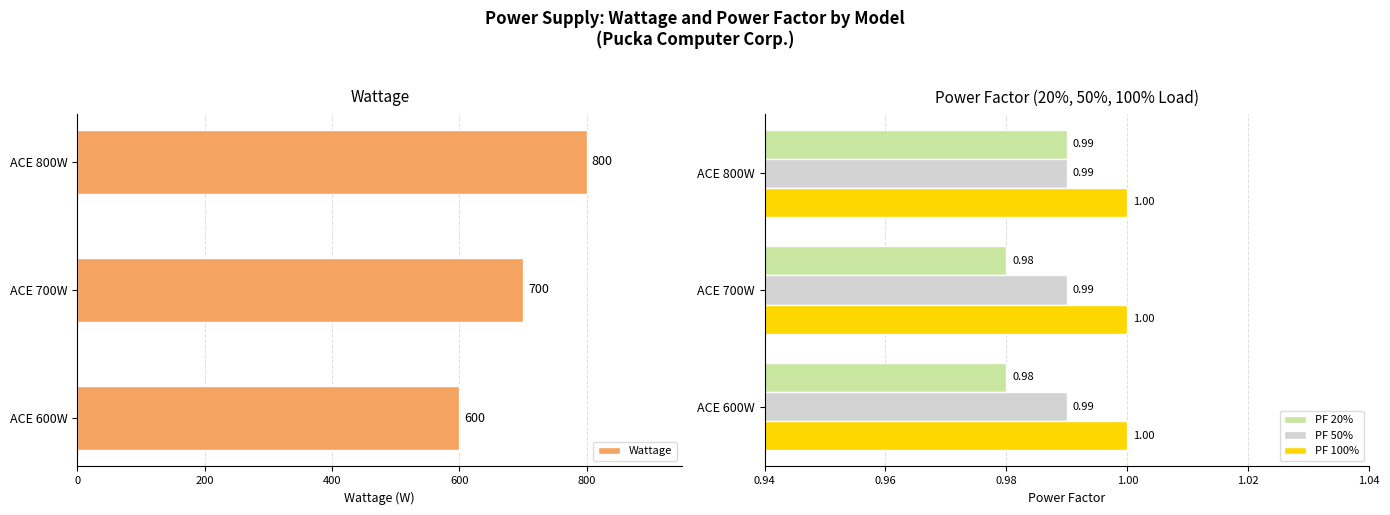

Which series has the largest total across all categories?

Wattage